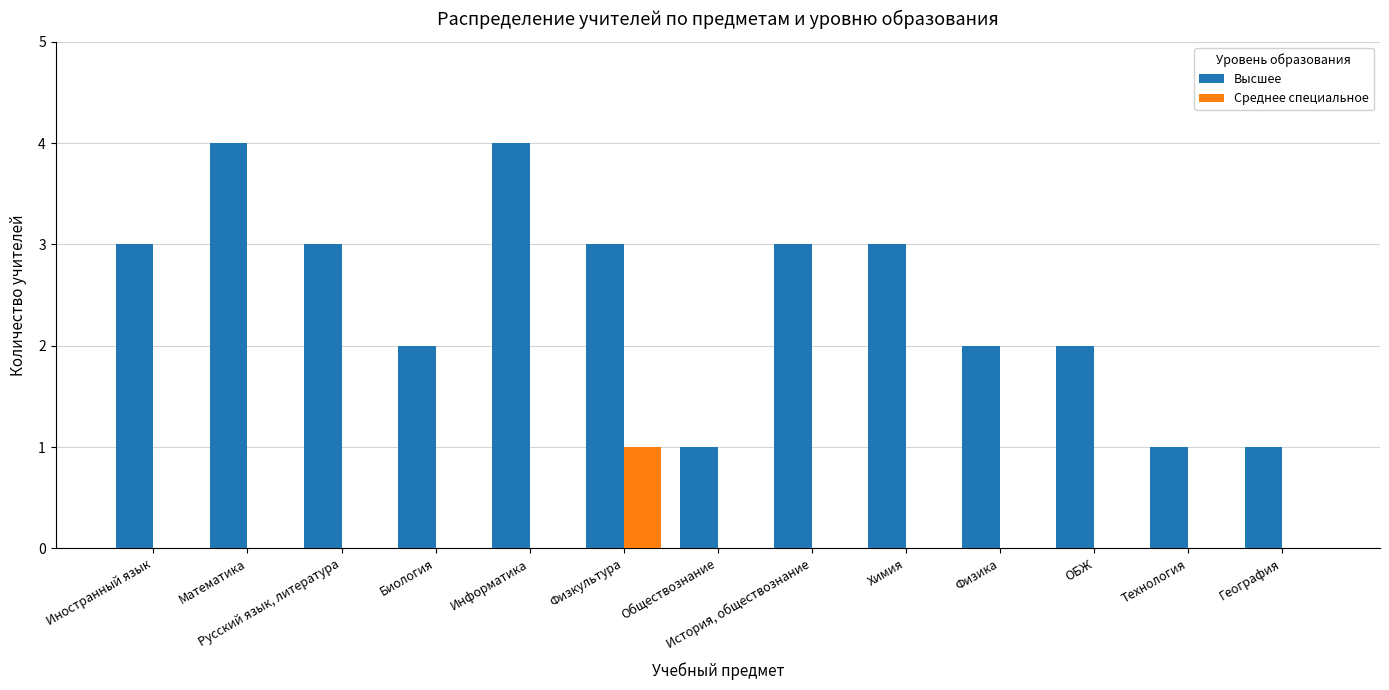

How many distinct data groups are displayed?

2